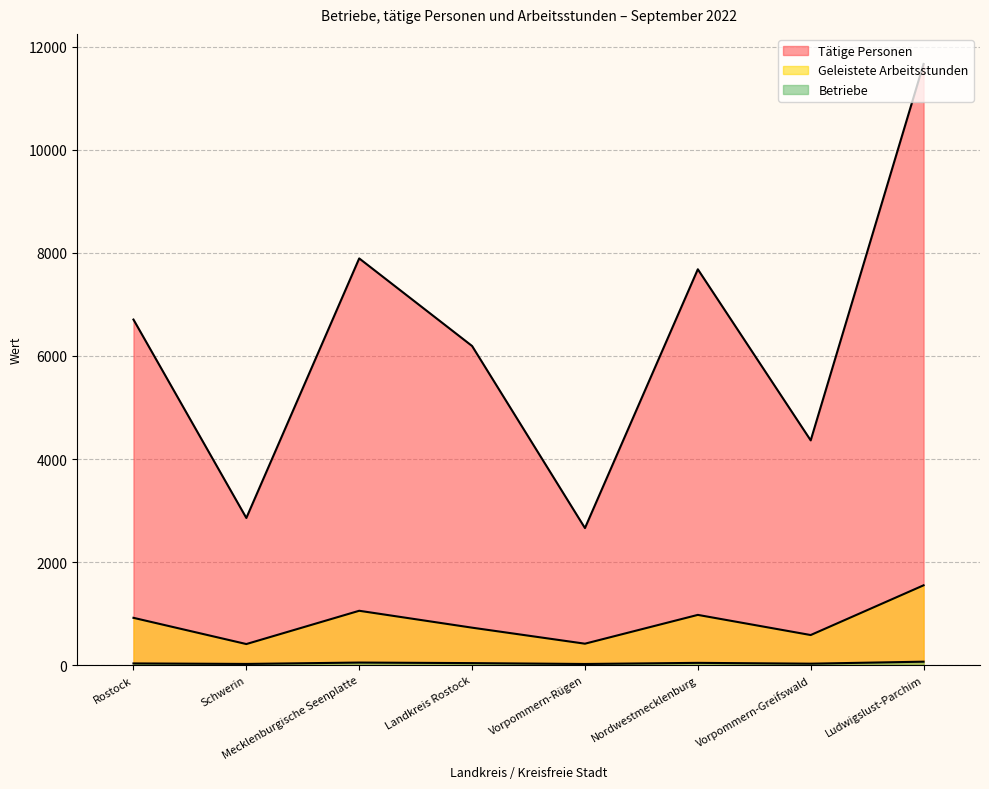

At which label does Tätige Personen first exceed 6707?

Mecklenburgische Seenplatte